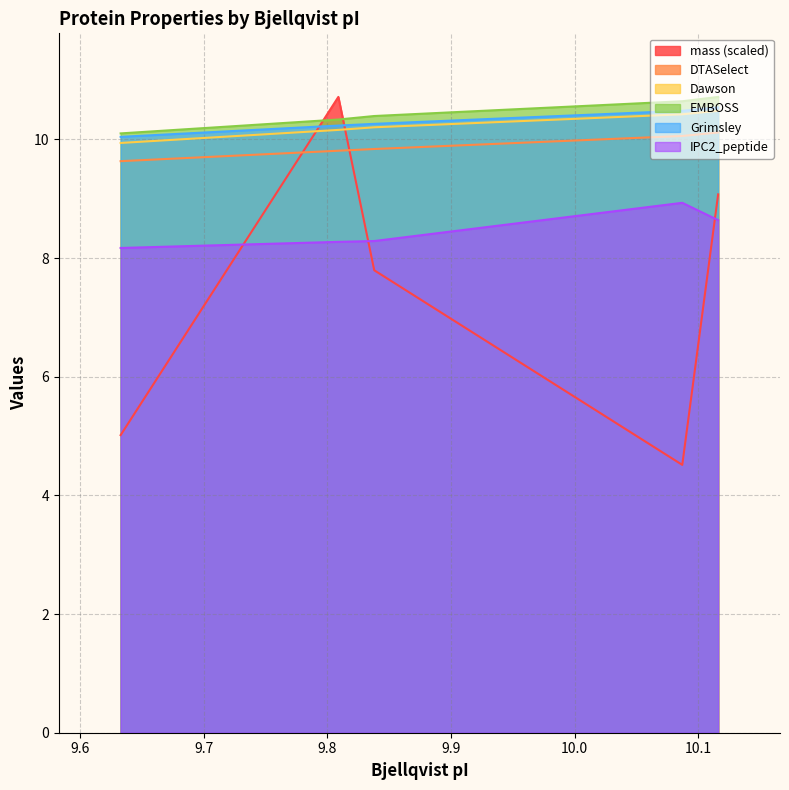

Count the number of data series in this chart.

6